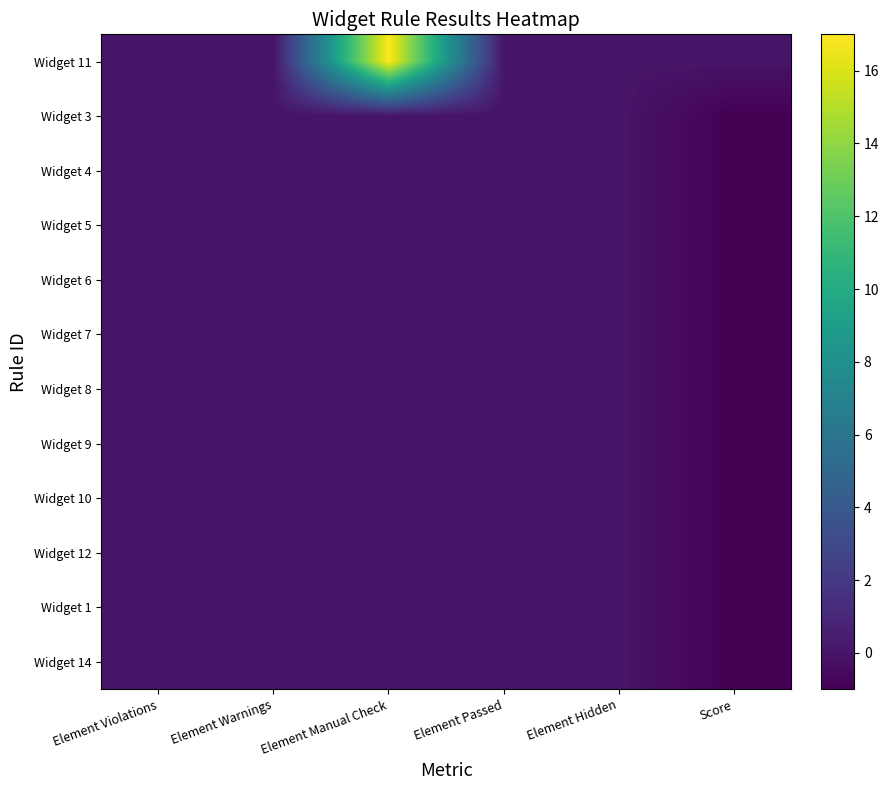

Reading right to left, list all the values displayed in this chart.

Widget 11: Score=0	Element Hidden=0	Element Passed=0	Element Manual Check=17	Element Warnings=0	Element Violations=0
Widget 3: Score=-1	Element Hidden=0	Element Passed=0	Element Manual Check=0	Element Warnings=0	Element Violations=0
Widget 4: Score=-1	Element Hidden=0	Element Passed=0	Element Manual Check=0	Element Warnings=0	Element Violations=0
Widget 5: Score=-1	Element Hidden=0	Element Passed=0	Element Manual Check=0	Element Warnings=0	Element Violations=0
Widget 6: Score=-1	Element Hidden=0	Element Passed=0	Element Manual Check=0	Element Warnings=0	Element Violations=0
Widget 7: Score=-1	Element Hidden=0	Element Passed=0	Element Manual Check=0	Element Warnings=0	Element Violations=0
Widget 8: Score=-1	Element Hidden=0	Element Passed=0	Element Manual Check=0	Element Warnings=0	Element Violations=0
Widget 9: Score=-1	Element Hidden=0	Element Passed=0	Element Manual Check=0	Element Warnings=0	Element Violations=0
Widget 10: Score=-1	Element Hidden=0	Element Passed=0	Element Manual Check=0	Element Warnings=0	Element Violations=0
Widget 12: Score=-1	Element Hidden=0	Element Passed=0	Element Manual Check=0	Element Warnings=0	Element Violations=0
Widget 1: Score=-1	Element Hidden=0	Element Passed=0	Element Manual Check=0	Element Warnings=0	Element Violations=0
Widget 14: Score=-1	Element Hidden=0	Element Passed=0	Element Manual Check=0	Element Warnings=0	Element Violations=0